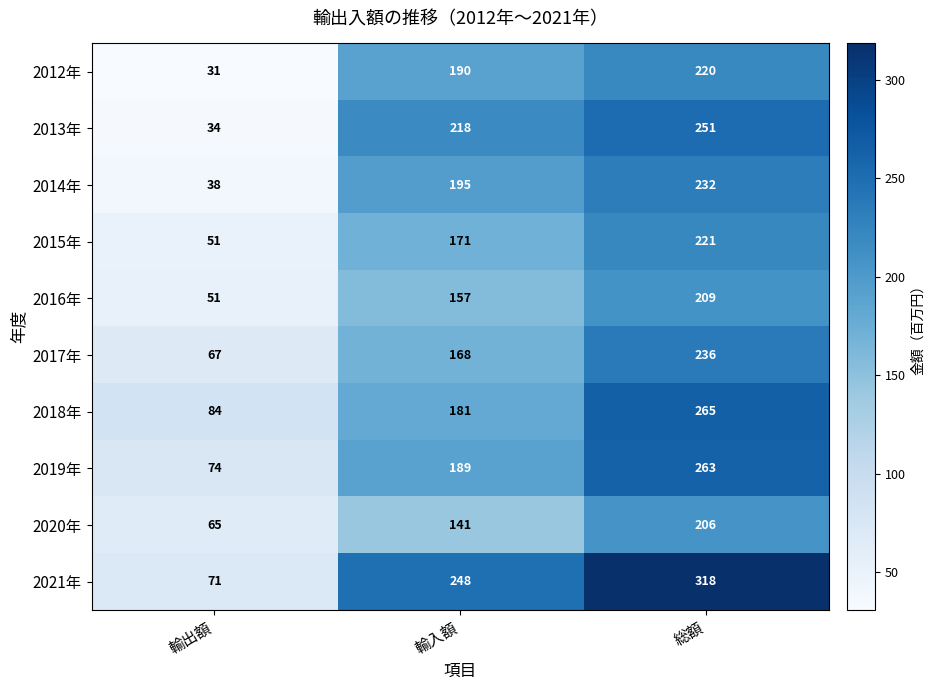

Between 輸出額 and 輸入額, which series saw the biggest shift?

2013年